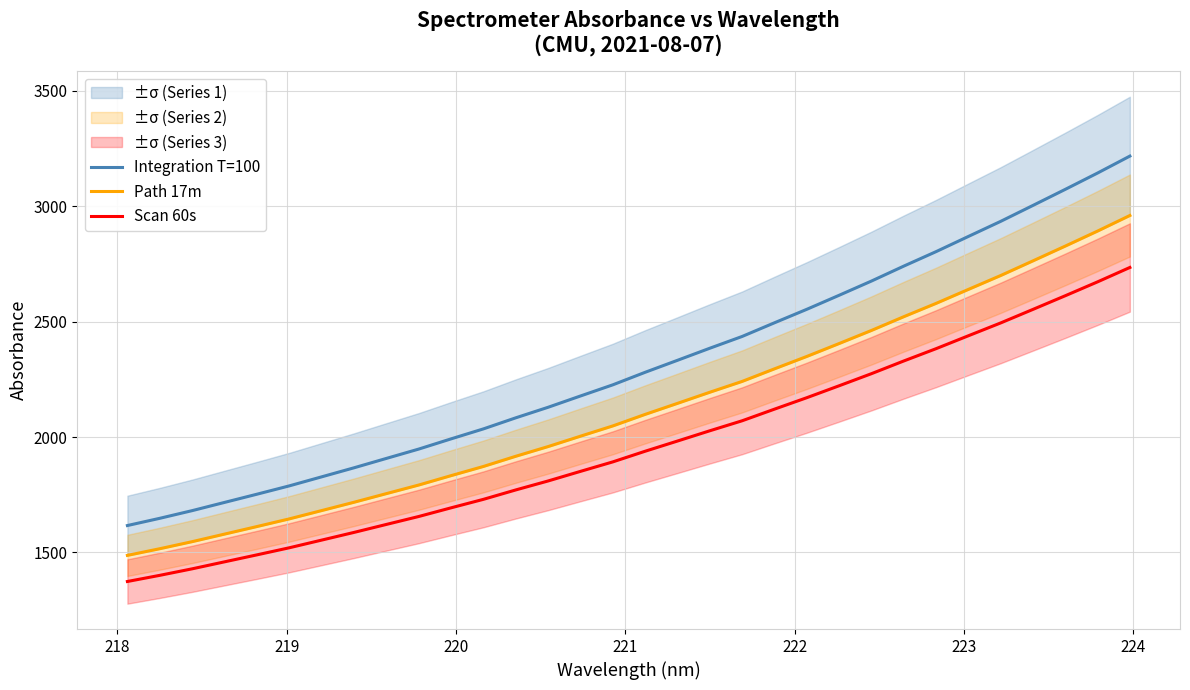

Reading left to right, what are all the values shown in this chart?

Integration T=100: 1616.5	1647.9	1681.1	1716.7	1752.3	1788.4	1827.5	1866.7	1907.4	1947.9	1992.1	2035.4	2083.3	2129.1	2178.0	2226.3	2280.6	2332.6	2384.9	2436.0	2495.2	2553.6	2614.4	2676.0	2740.8	2803.5	2869.4	2934.8	3003.9	3073.4	3144.2	3217.6
Path 17m: 1487.2	1516.0	1546.6	1579.4	1612.1	1645.3	1681.3	1717.4	1754.8	1792.0	1832.7	1872.6	1916.7	1958.7	2003.7	2048.2	2098.2	2146.0	2194.2	2241.1	2295.6	2349.3	2405.2	2461.9	2521.5	2579.2	2639.8	2700.0	2763.6	2827.6	2892.7	2960.2
Scan 60s: 1374.0	1400.7	1428.9	1459.2	1489.4	1520.1	1553.4	1586.7	1621.3	1655.7	1693.3	1730.1	1770.8	1809.7	1851.3	1892.4	1938.5	1982.7	2027.2	2070.6	2120.9	2170.6	2222.2	2274.6	2329.6	2383.0	2439.0	2494.6	2553.3	2612.4	2672.6	2735.0